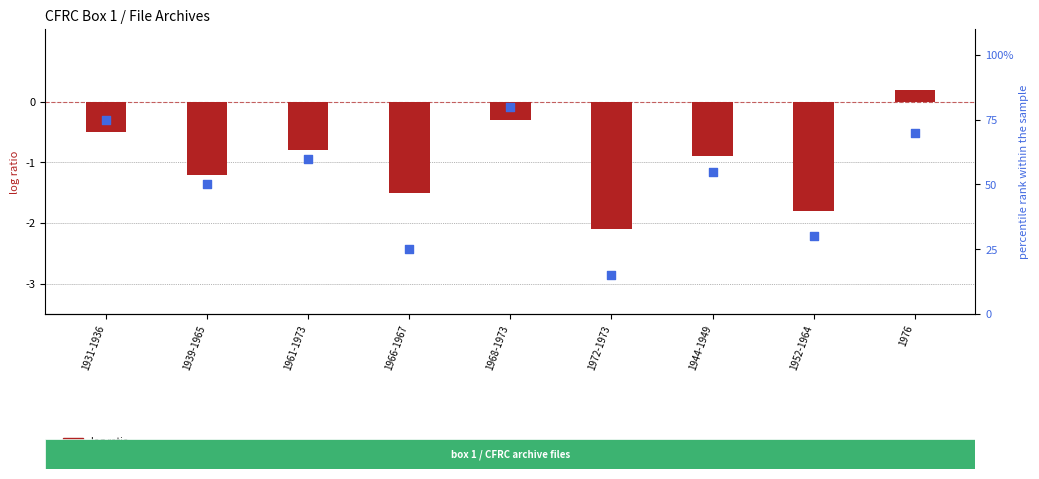

Is the value of log ratio at 1976 greater than the value of percentile rank within the sample at 1966-1967?

No